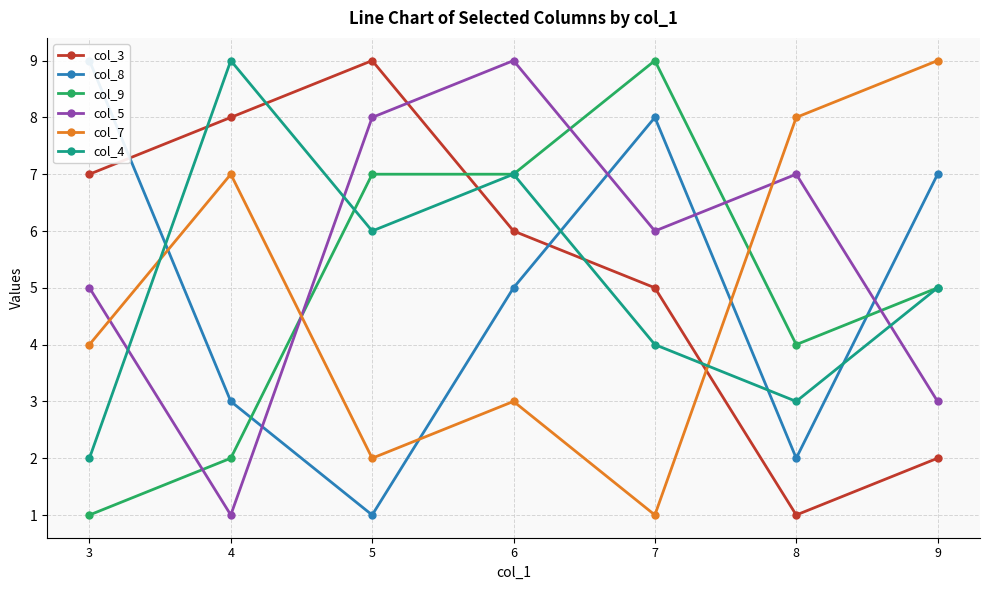

List the series in order of their peak value, lowest first.

col_3, col_8, col_9, col_5, col_7, col_4